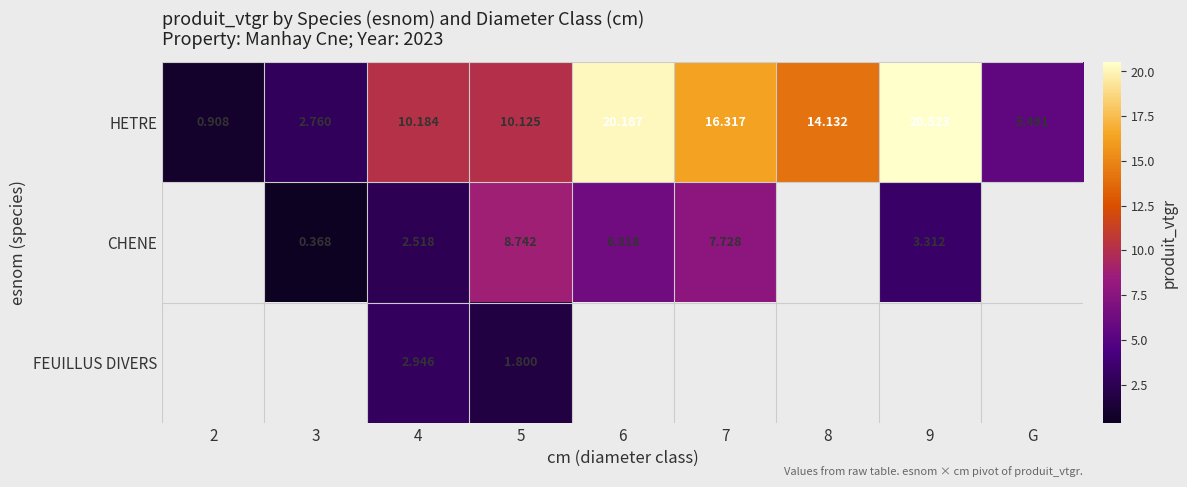

What is the smallest value displayed?

0.4